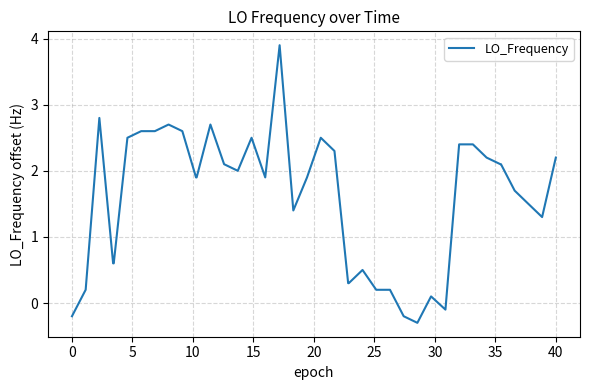

What is the maximum value shown in the chart?

3.9